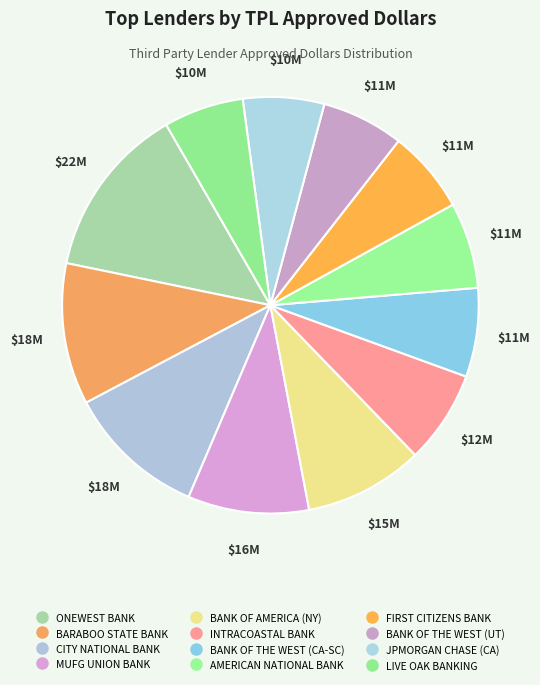

Which category has the smallest portion of the pie?

LIVE OAK BANKING